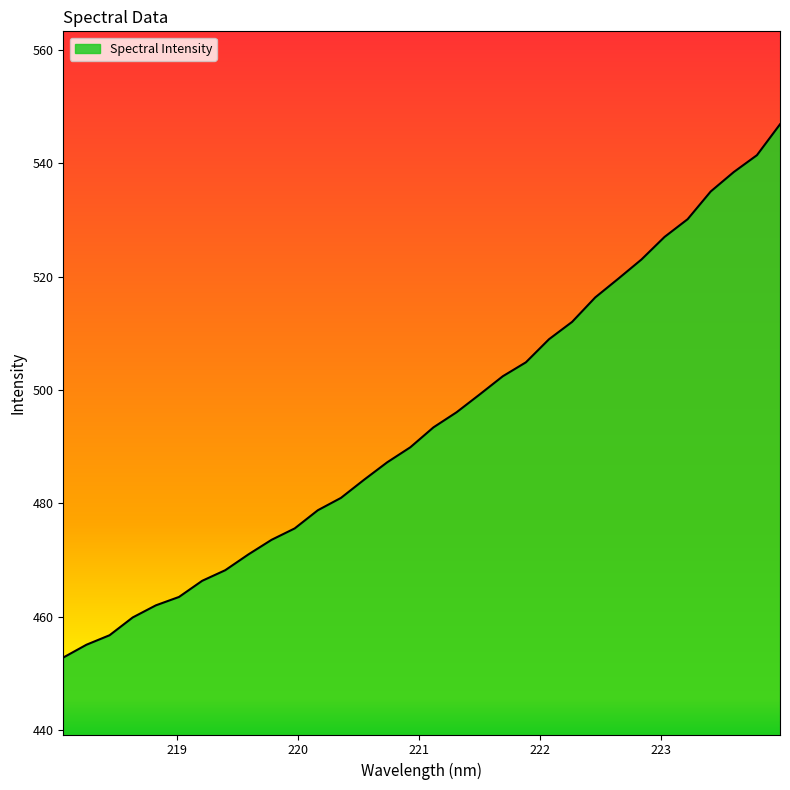

Reading left to right, what are all the values shown in this chart?

452.8	455.0	456.7	459.8	462.0	463.5	466.3	468.2	471.0	473.5	475.5	478.8	480.9	484.1	487.2	489.9	493.4	496.0	499.2	502.4	504.9	508.9	512.0	516.3	519.6	523.0	527.0	530.1	535.0	538.5	541.4	546.9